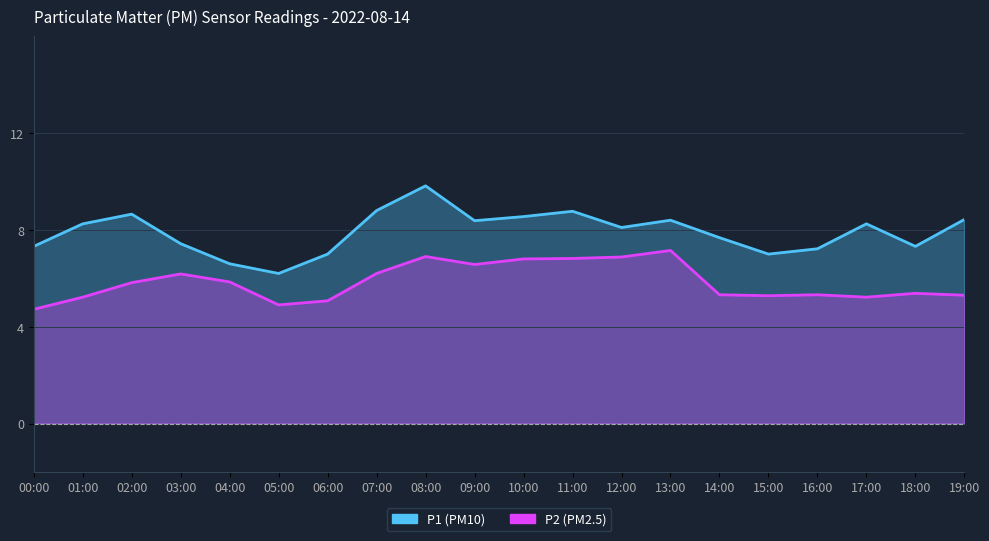

What is the approximate value of P2 at 13:00?

7.2